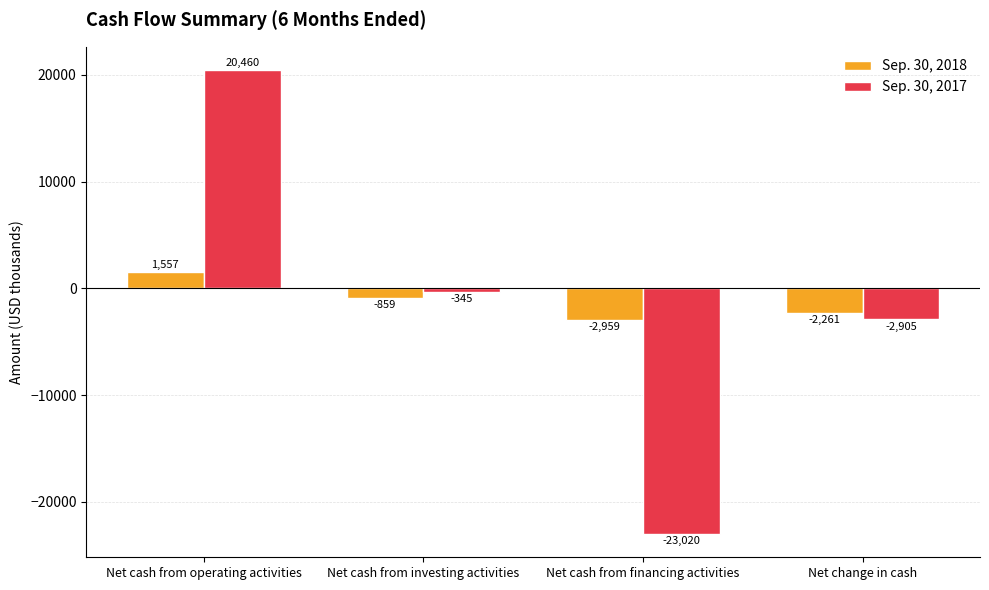

Which category has the lowest value across all series?

Net cash from financing activities